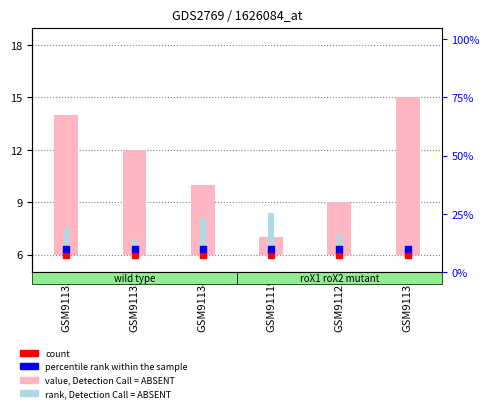

At how many categories does at least one series exceed 6?

6